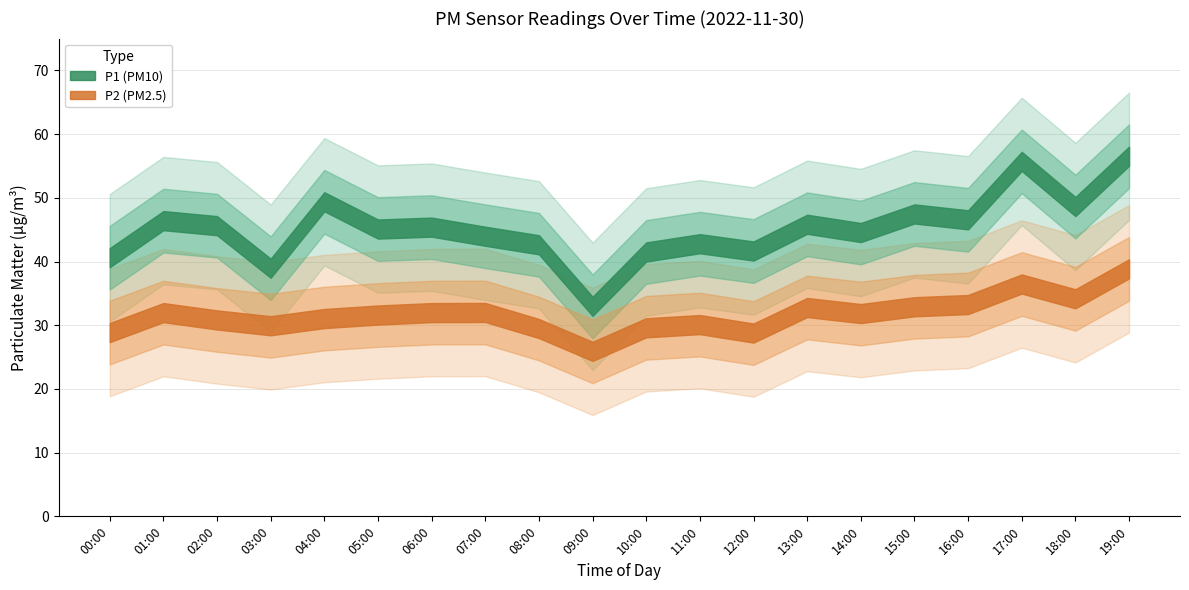

How many categories are shown in the chart?

20